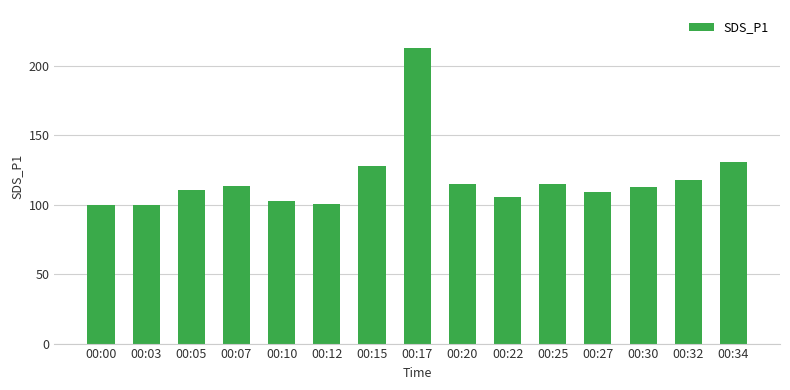

What is the value of the 11th bar from the left?

115.0